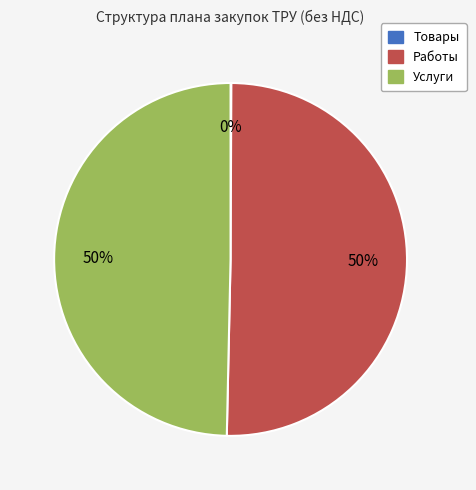

To the nearest percent, what is the difference between the largest and smallest slice percentages?

50%